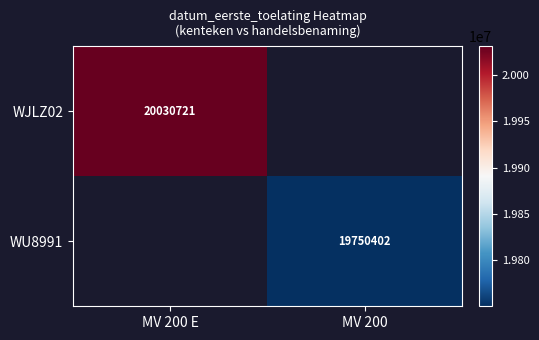

True or false: WU8991 has a value of 13052780 at MV 200.

False